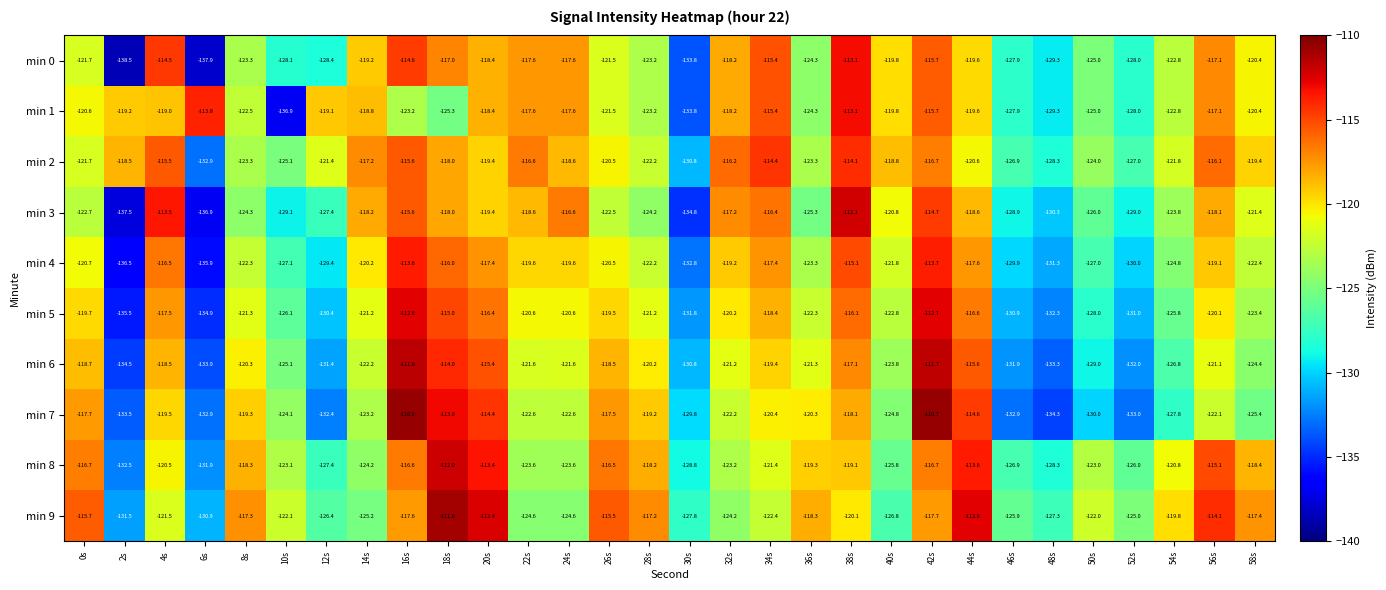

Which series has the largest total across all categories?

min 2